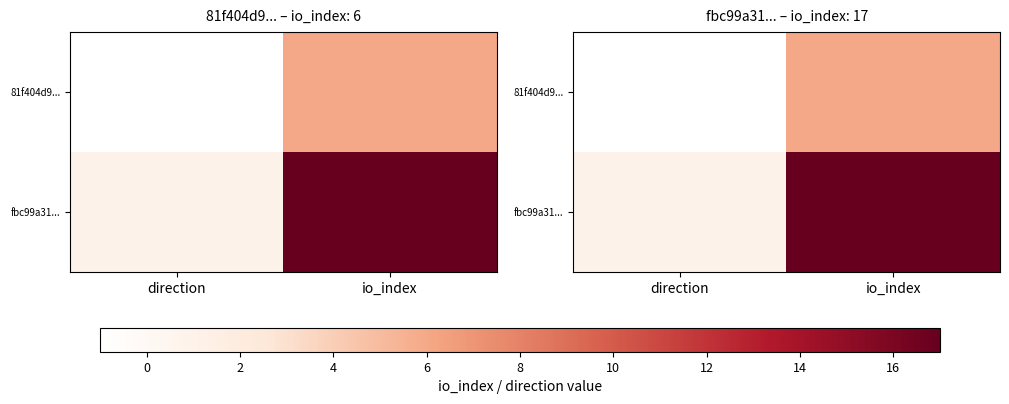

What is the average value of the 81f404d9... series?

2